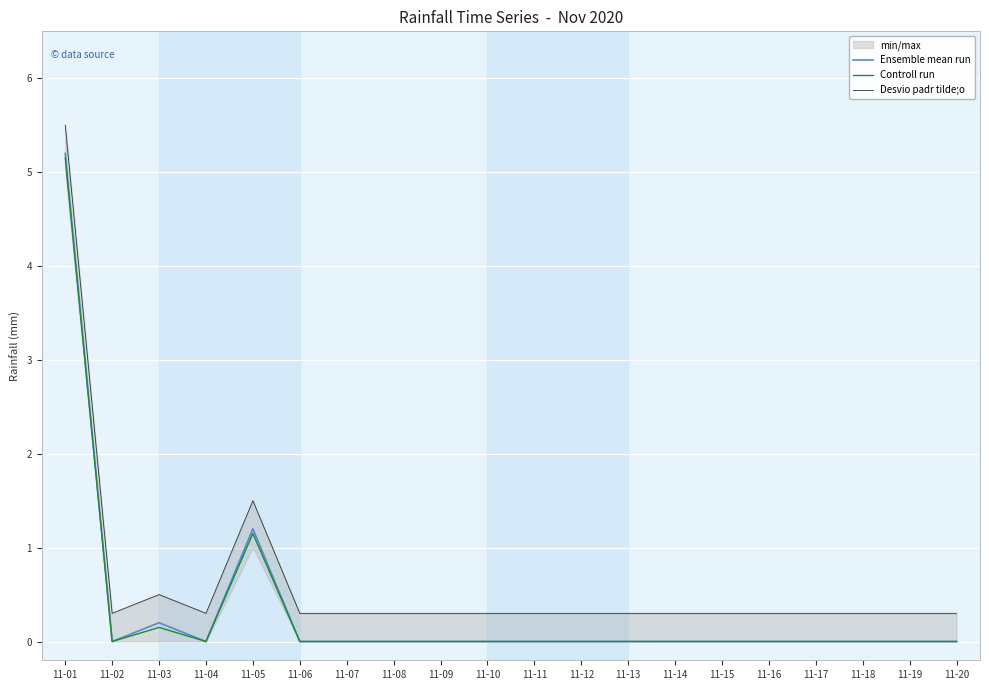

List the series in order of their peak value, lowest first.

Controll run, Ensemble mean run, Desvio padr tilde;o